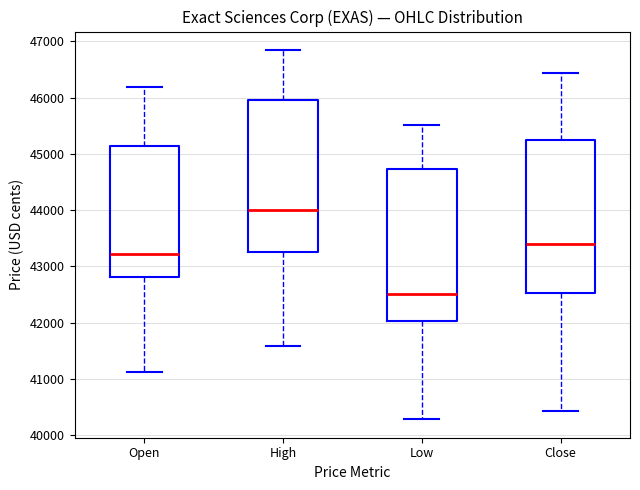

Reading left to right, read every box against the y-axis: the position of its median line, the range the box covers, and the ends of its whiskers. The values are not printed on the chart, so give them approximately, as read against the axis.

Open: median 43200, box 42800 to 45100, whiskers 41100 to 46200
High: median 44000, box 43300 to 46000, whiskers 41600 to 46800
Low: median 42500, box 42000 to 44700, whiskers 40300 to 45500
Close: median 43400, box 42500 to 45200, whiskers 40400 to 46400